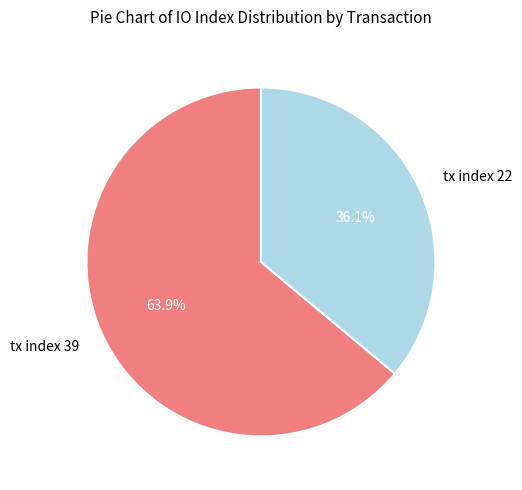

What portion of the pie excludes tx index 39?

36.1%